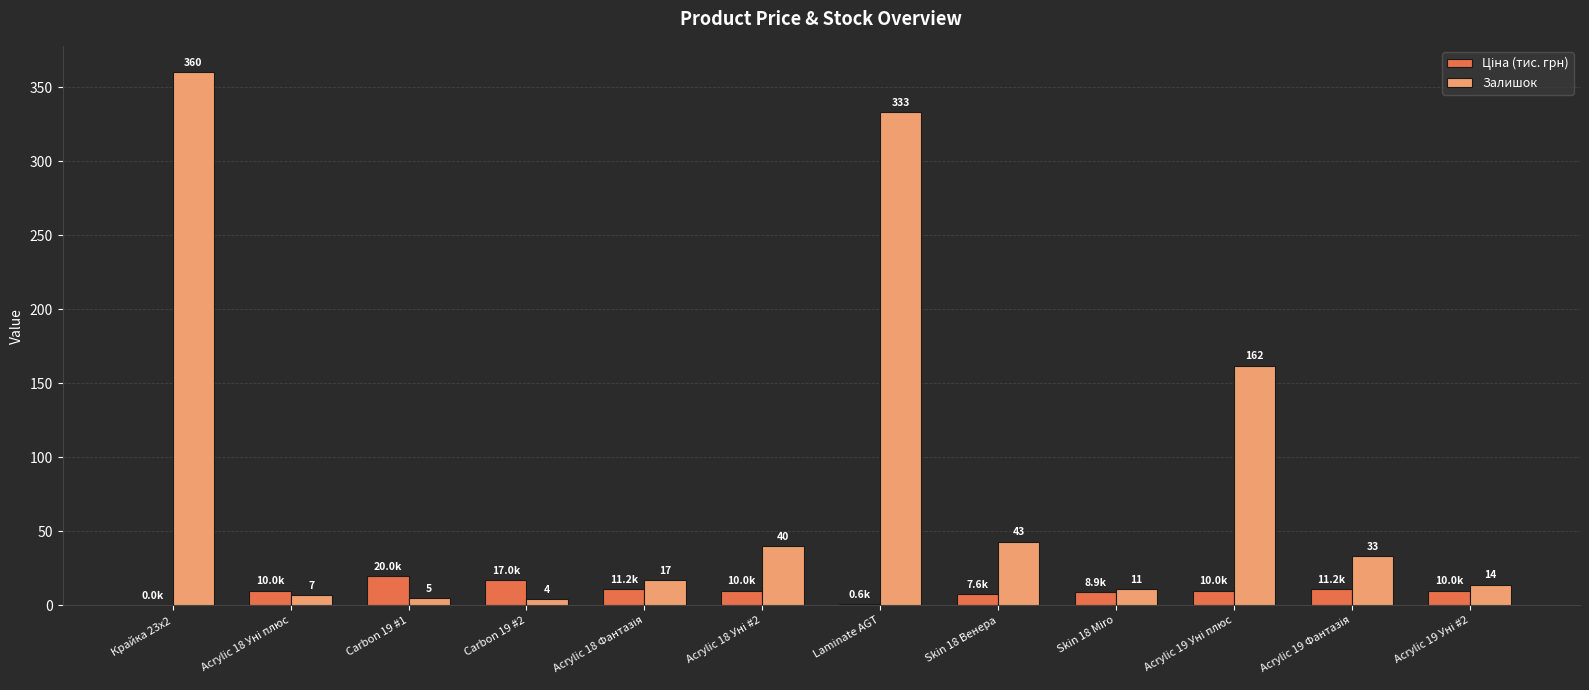

Which category has the highest value in the Залишок series?

Крайка 23x2